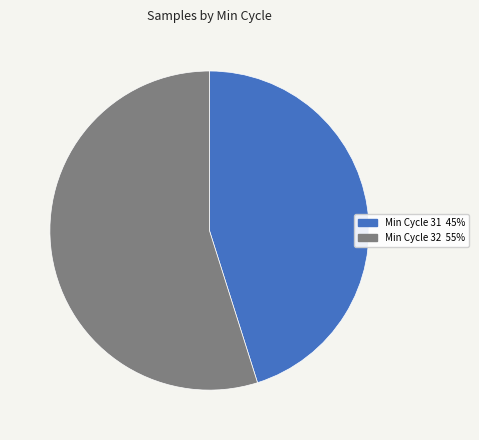

Does any single category account for the majority?

Yes